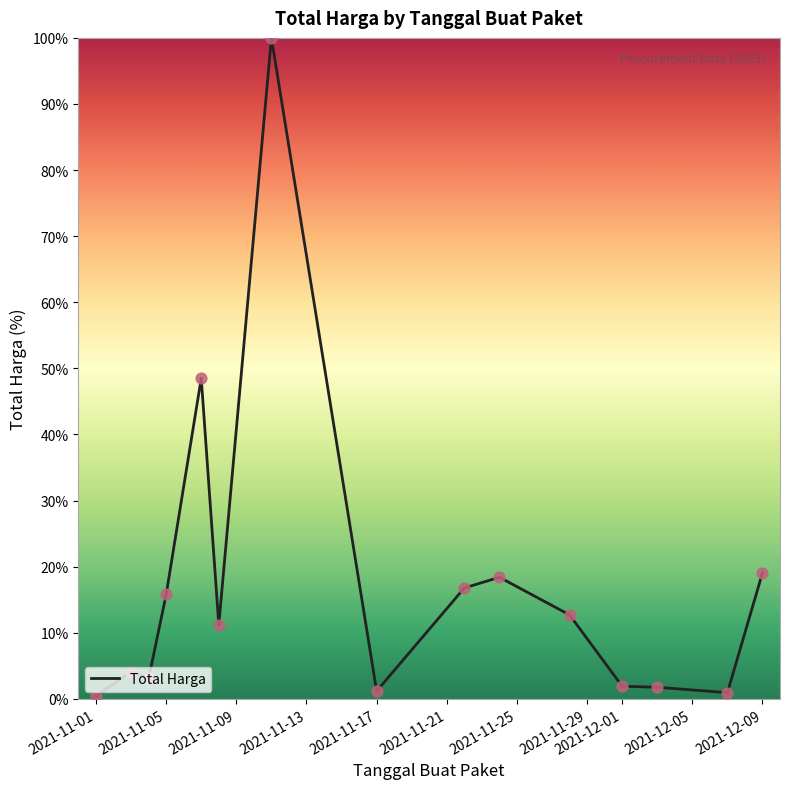

How many lines are shown in the chart?

1